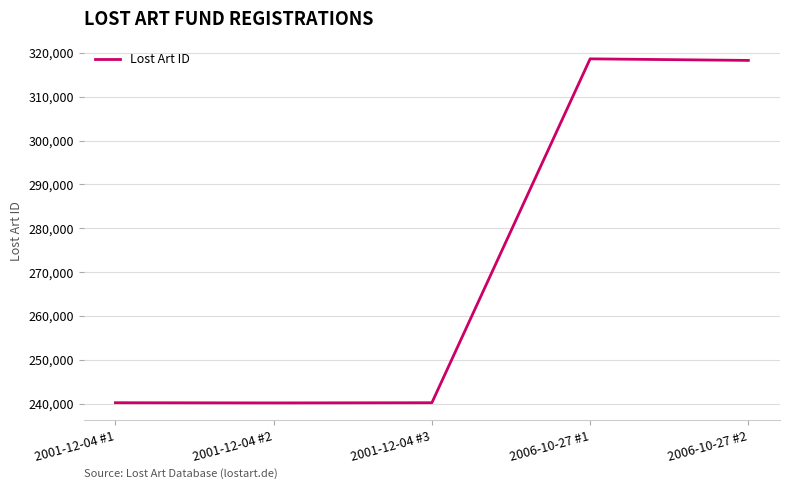

The chart shows a value of 318611 at 2006-10-27 #1. True or false?

True